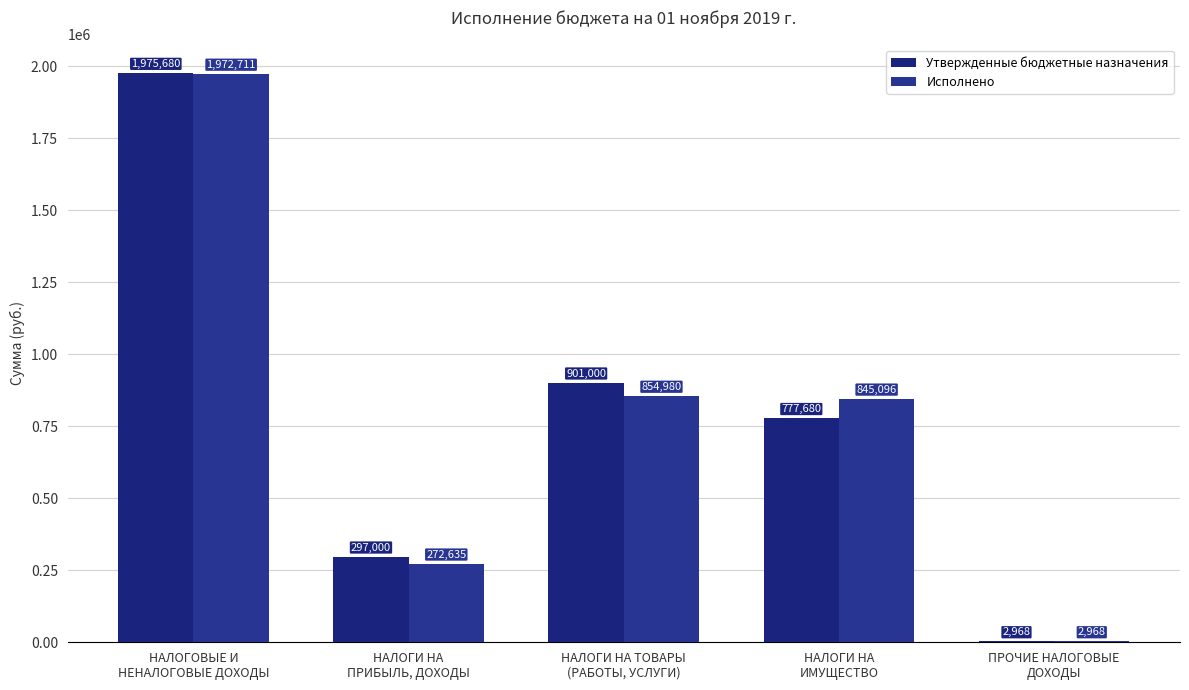

What is the sum of the Исполнено values at НАЛОГИ НА
ПРИБЫЛЬ, ДОХОДЫ and НАЛОГИ НА
ИМУЩЕСТВО?

1117730.7